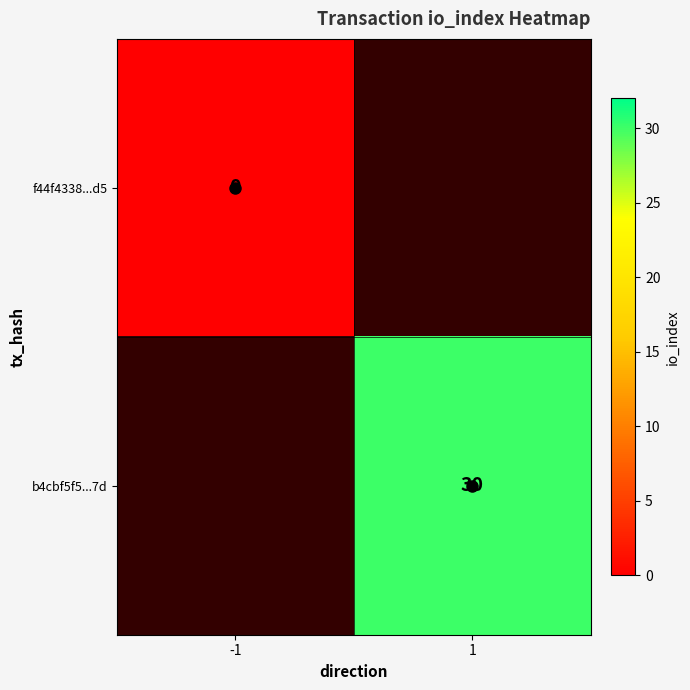

How many distinct data groups are displayed?

2